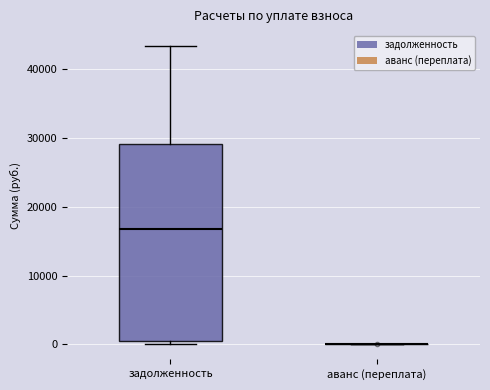

Reading left to right, read every box against the y-axis: the position of its median line, the range the box covers, and the ends of its whiskers. The values are not printed on the chart, so give them approximately, as read against the axis.

задолженность: median 17000, box 1000 to 29000, whiskers 0 to 43000
аванс (переплата): box collapsed to a line at 0, whiskers 0 to 0